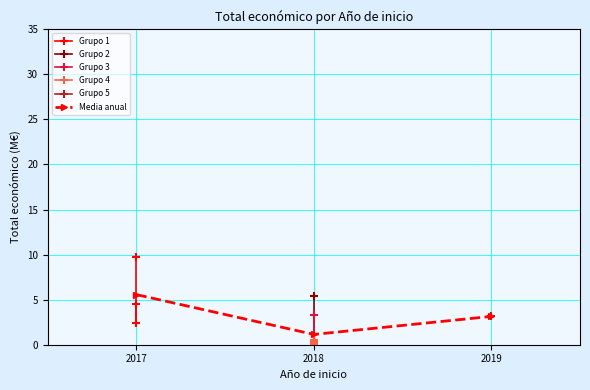

List the labels in order of Media anual value, smallest first.

2018, 2019, 2017